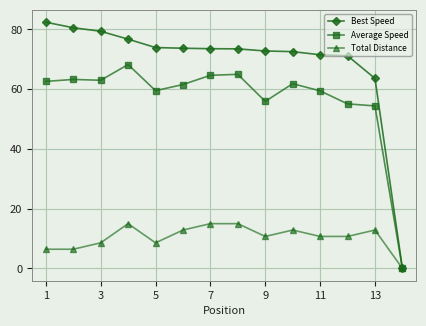

Does the chart display data point markers on the line(s)?

Yes